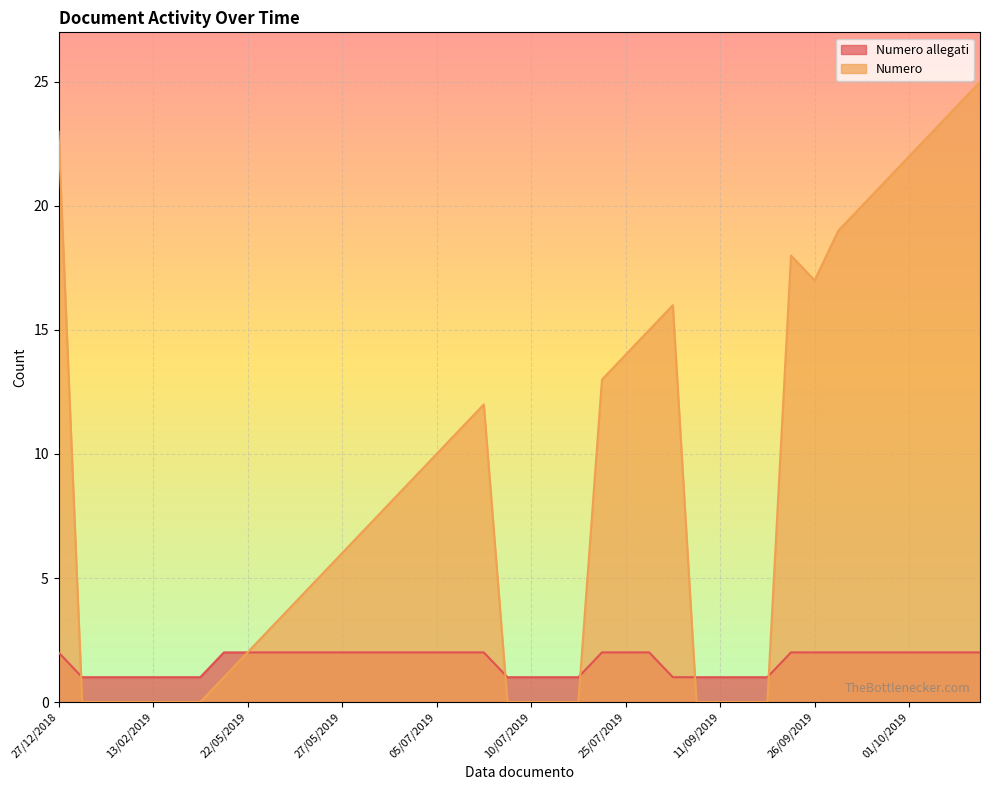

Count the number of categories in the chart.

40